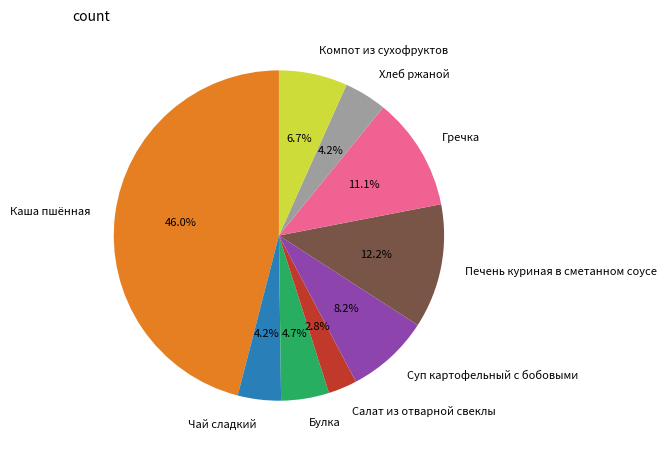

Is it true that Гречка is 3% of the pie?

False